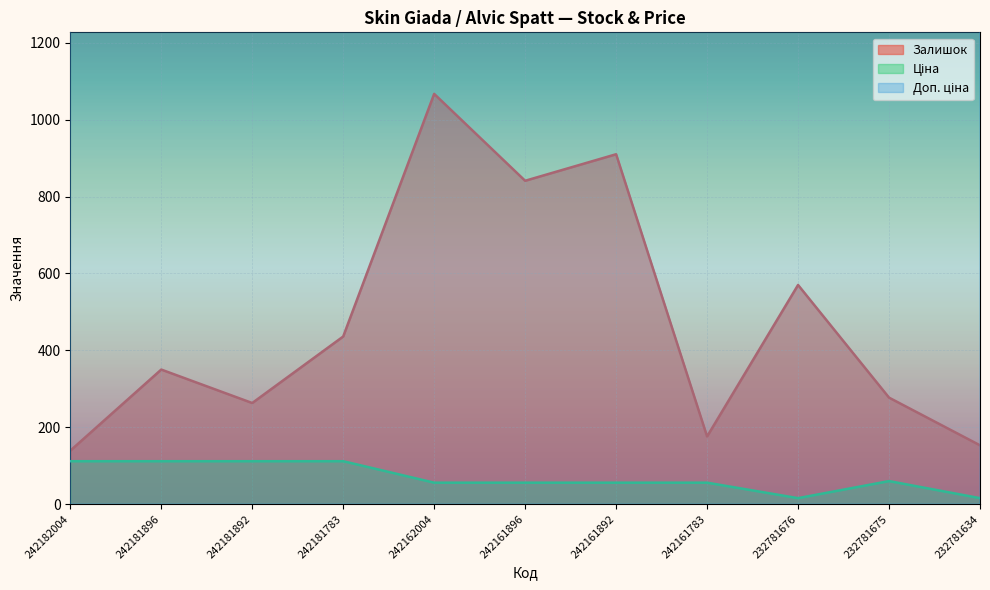

How many lines are shown in the chart?

3